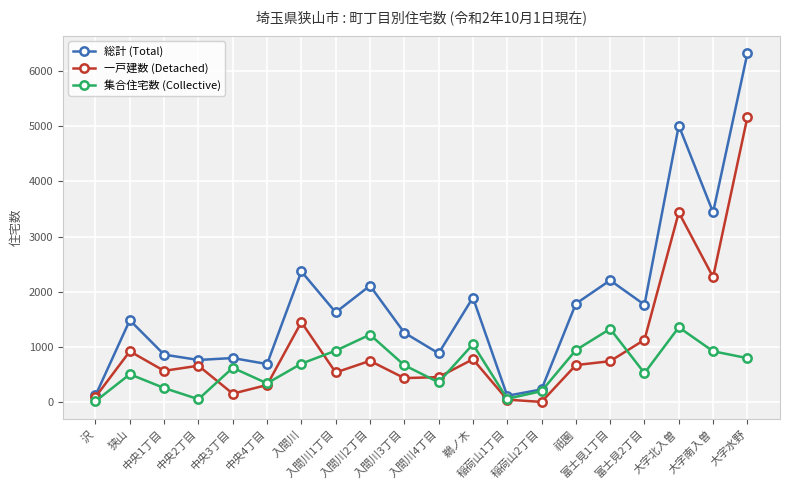

What are all the series names shown in the legend?

総計 (Total), 一戸建数 (Detached), 集合住宅数 (Collective)